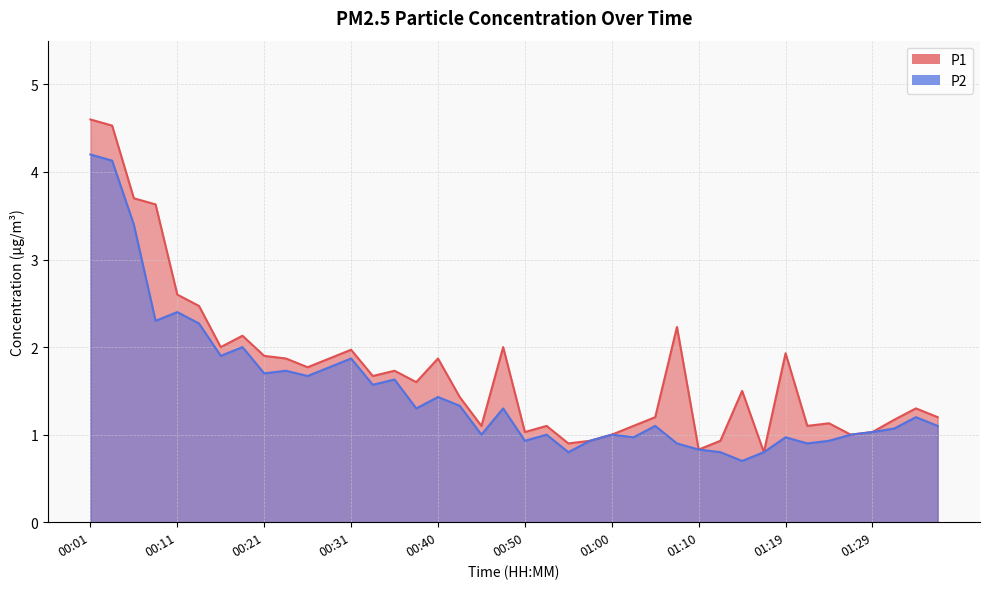

Count the number of categories in the chart.

40